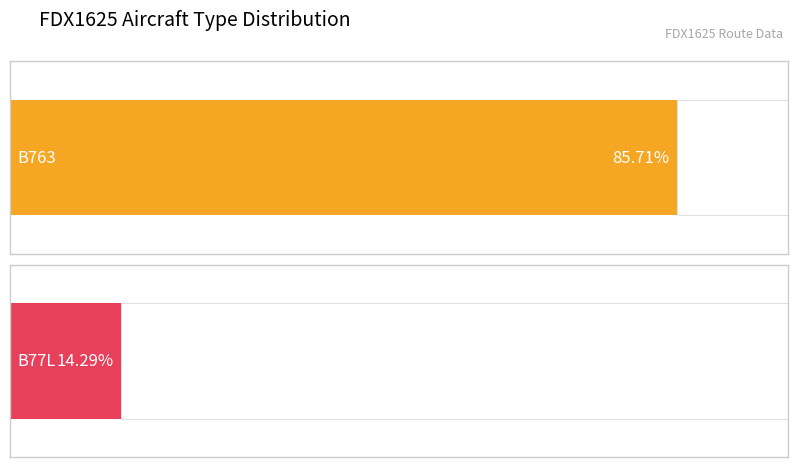

What are all the series names shown in the legend?

B763, B77L